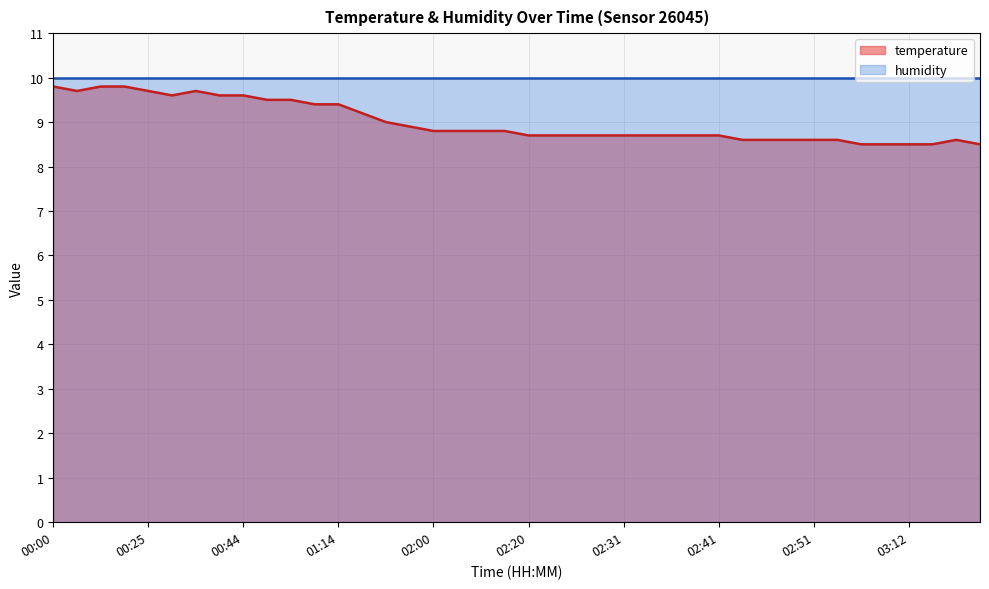

Read the value at 00:25.

9.7